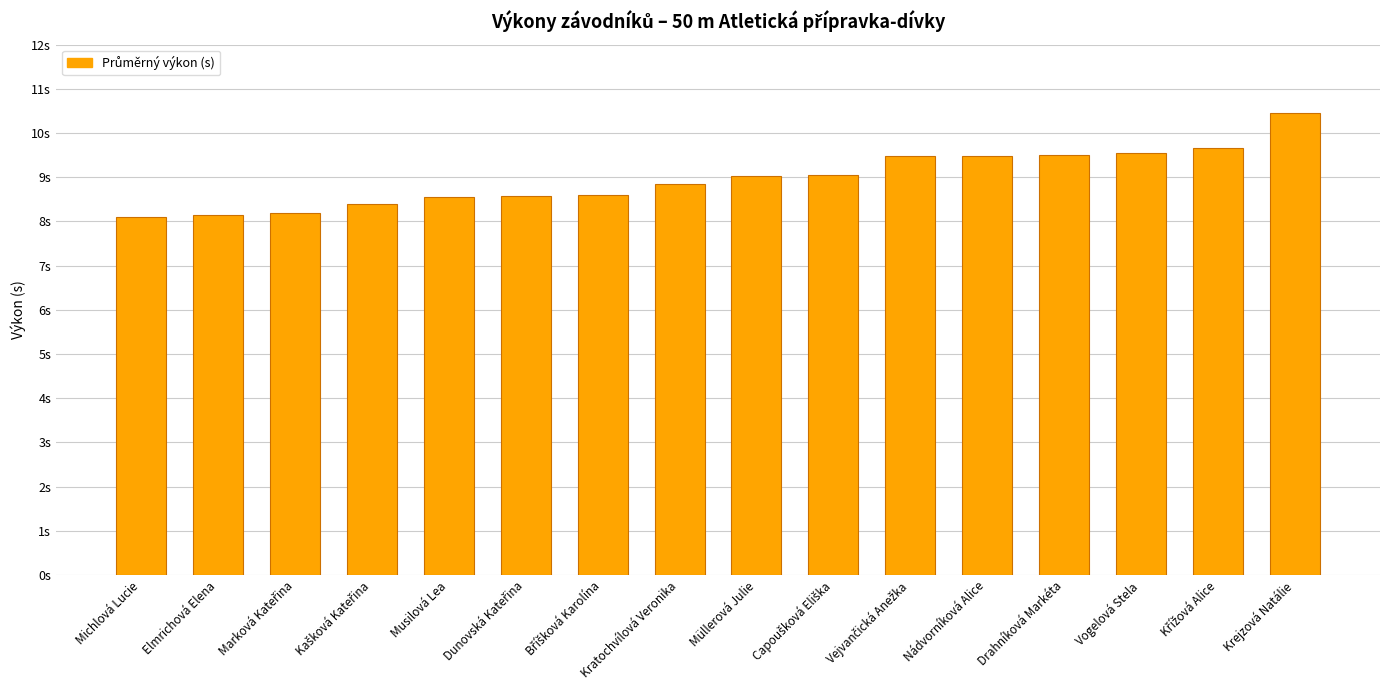

Rank the categories by value from lowest to highest.

Michlová Lucie, Elmrichová Elena, Marková Kateřina, Kašková Kateřina, Musilová Lea, Dunovská Kateřina, Bříšková Karolína, Kratochvílová Veronika, Müllerová Julie, Capoušková Eliška, Vejvančická Anežka, Nádvorníková Alice, Drahníková Markéta, Vogelová Stela, Křížová Alice, Krejzová Natálie